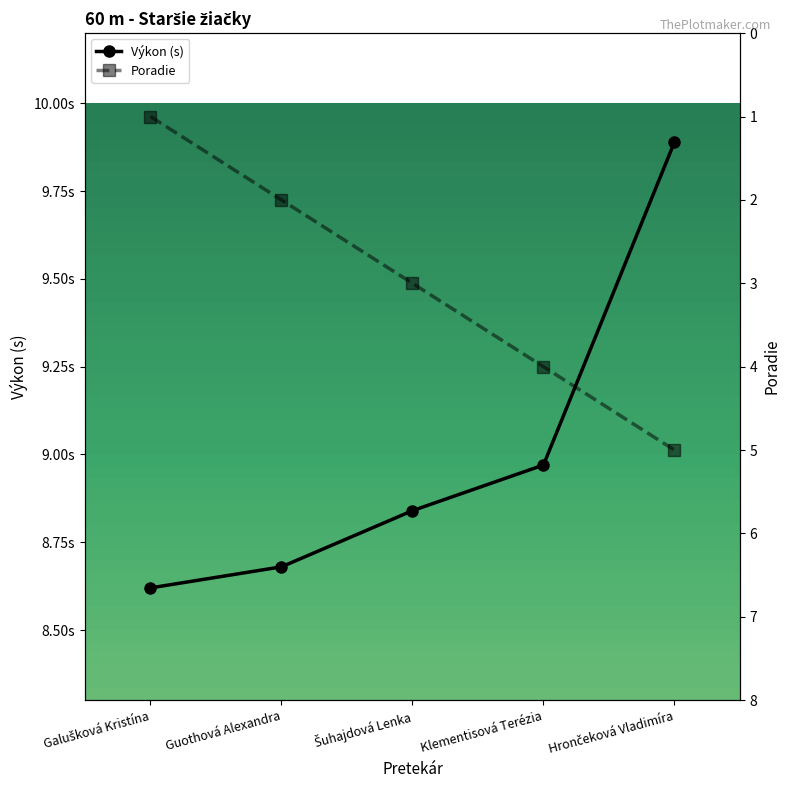

Is it true that Výkon (s) equals 9.0 at Klementisová Terézia?

True